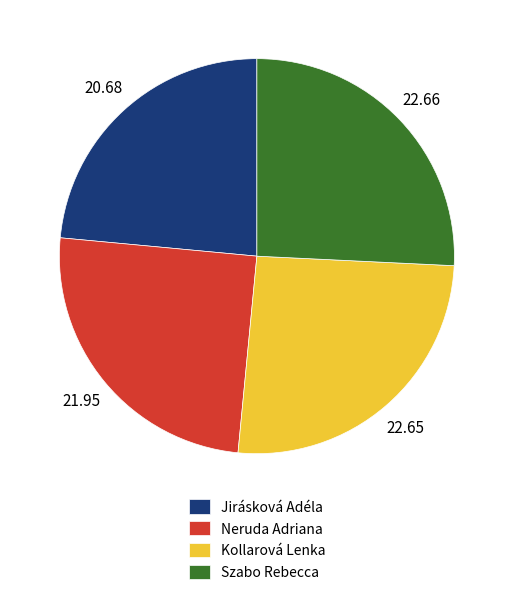

What is the ratio of the value at Szabo Rebecca to the value at Kollarová Lenka?

1.0